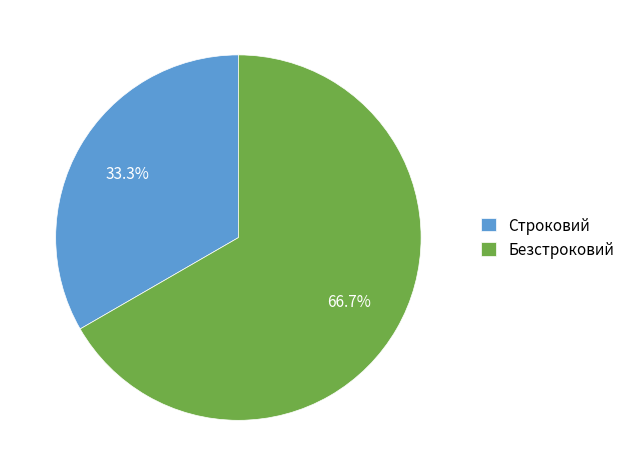

Do Строковий and Безстроковий together represent more than half of the pie?

Yes